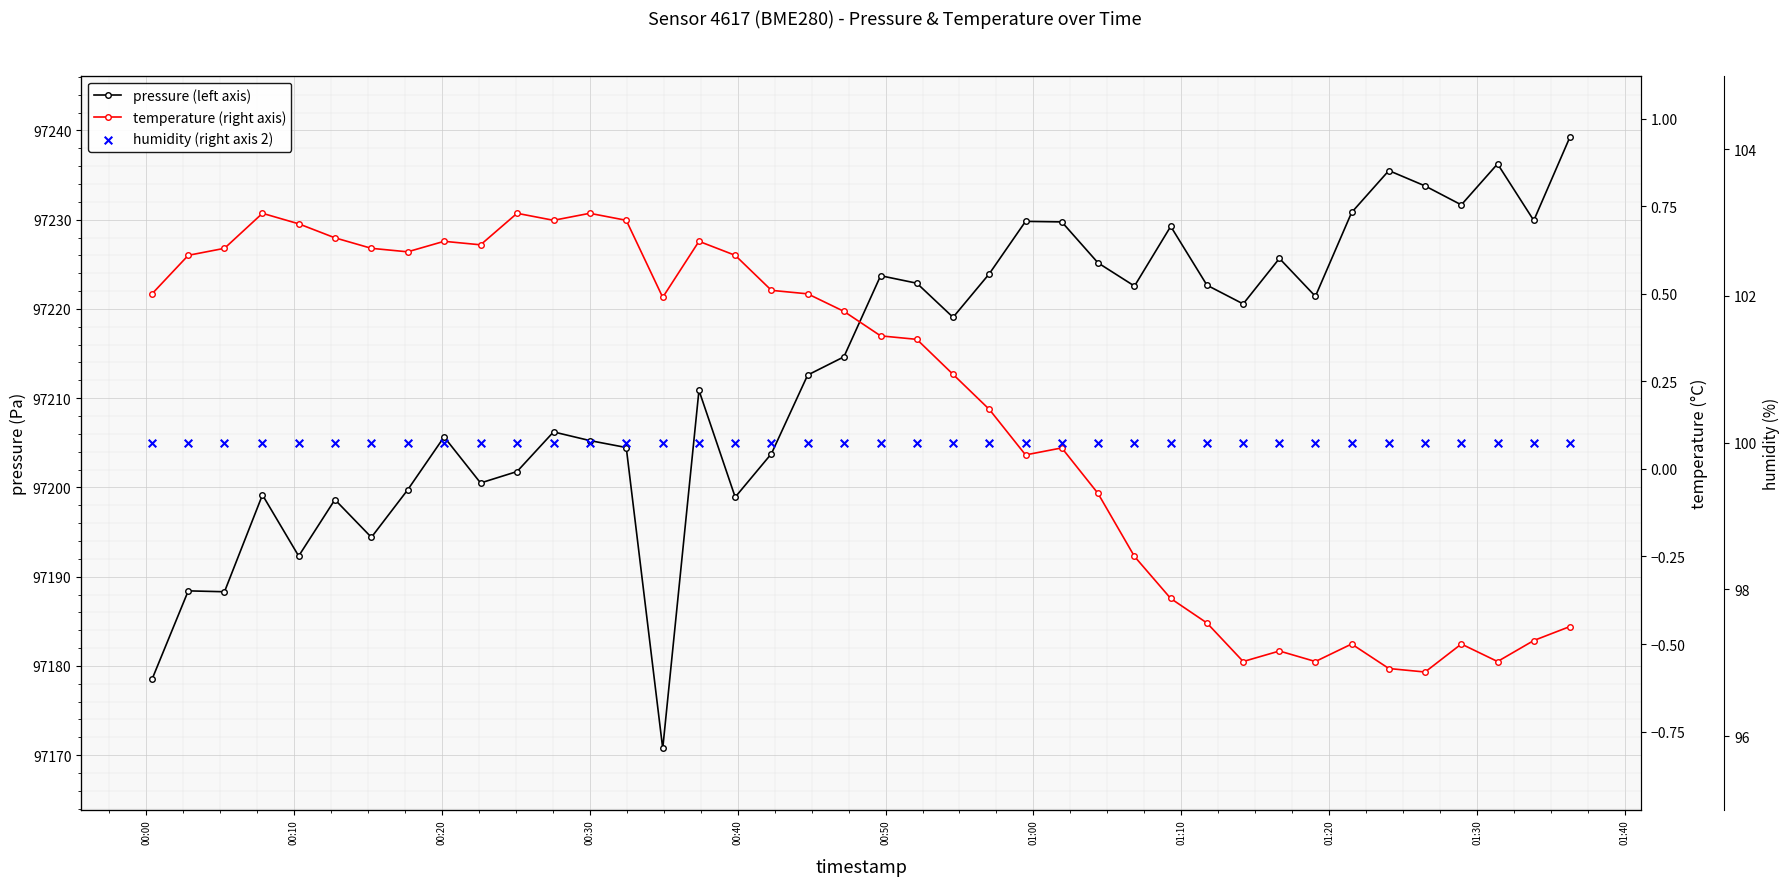

What are all the series names shown in the legend?

pressure (left axis), temperature (right axis), humidity (right axis 2)